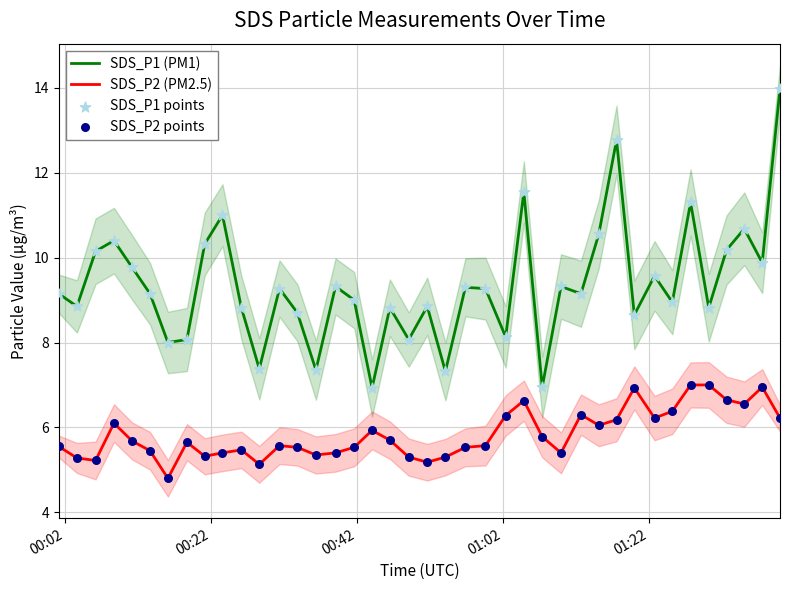

Which series has the largest total across all categories?

SDS_P1 (PM1)